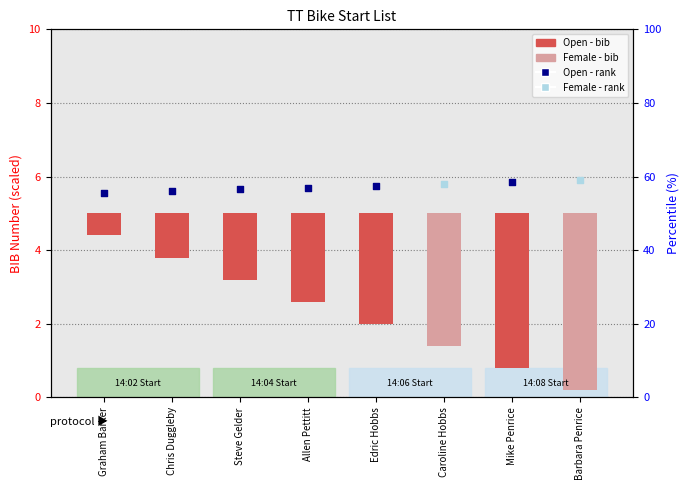

Approximately how many times larger is the value at Graham Barker compared to Caroline Hobbs?

0.2